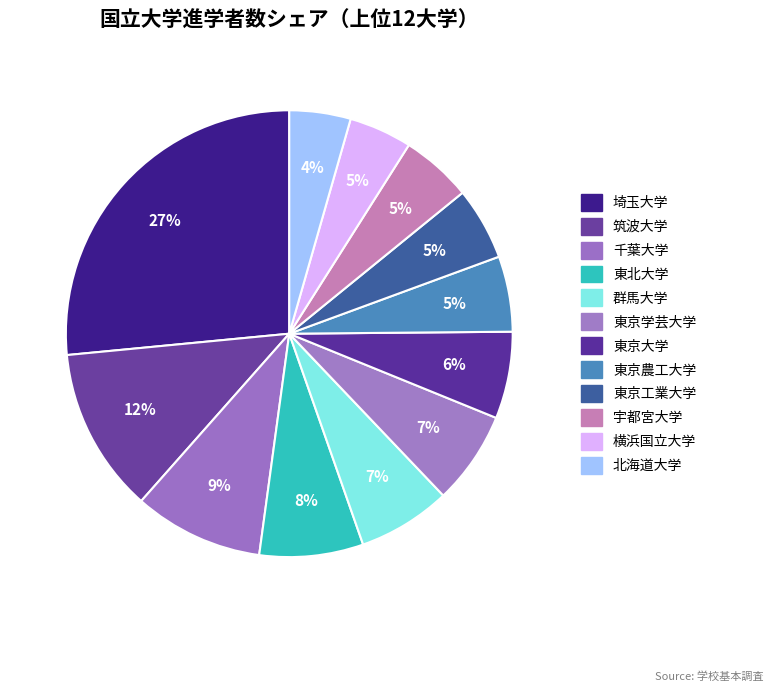

To the nearest percent, what portion does 東京大学 represent?

6%